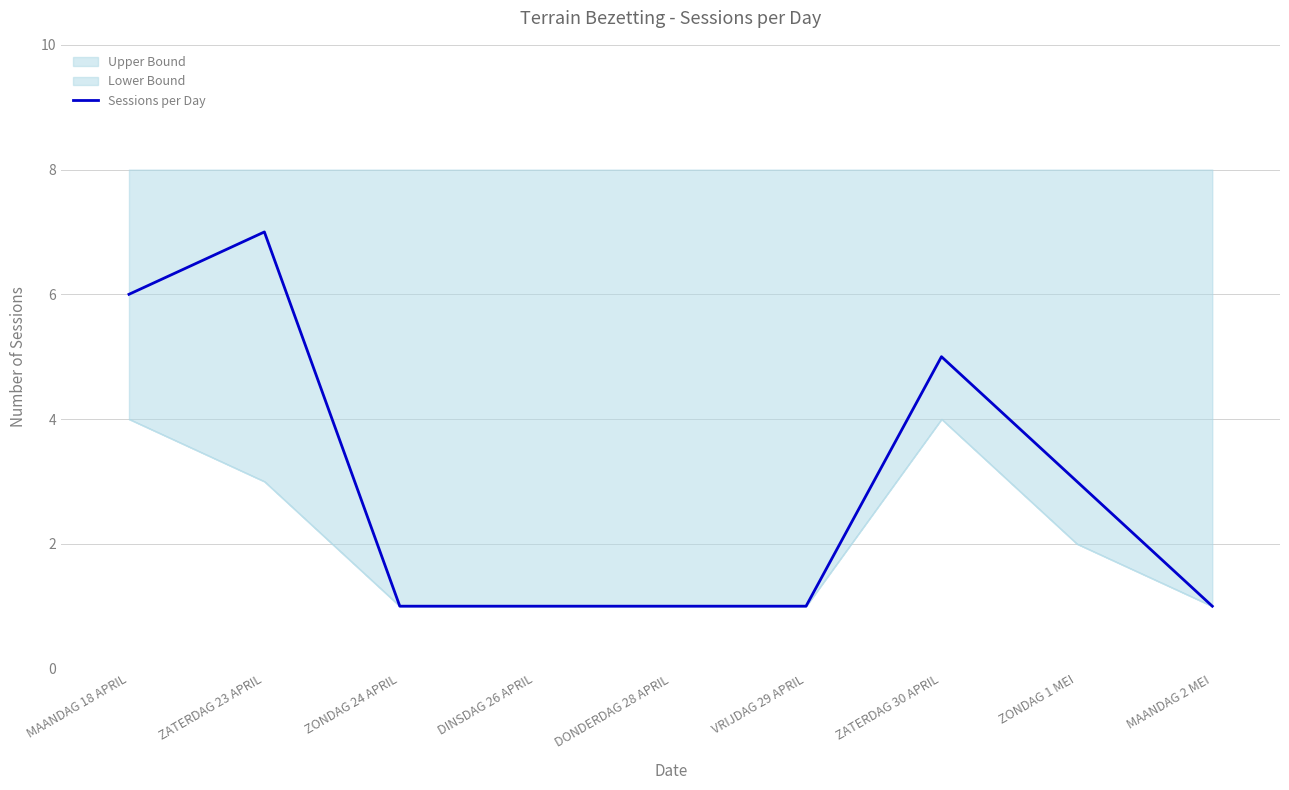

What is the sum of all values?

26